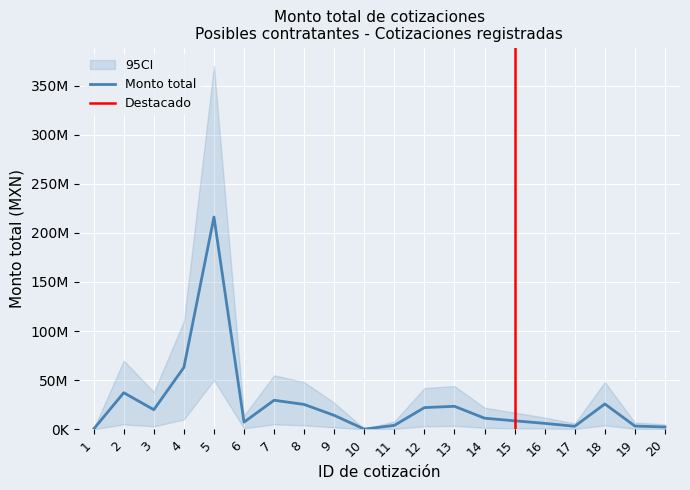

The chart shows a value of 14176684.8 at 9. True or false?

True